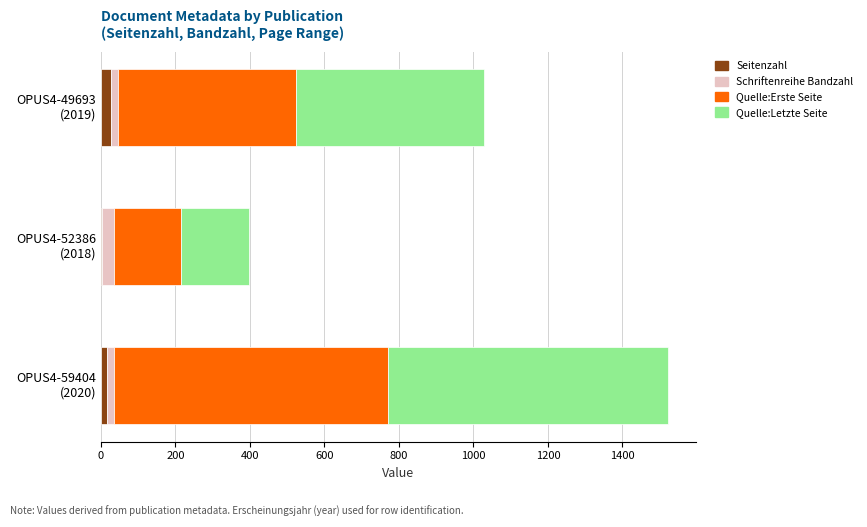

What is the sum of all Seitenzahl values?

46